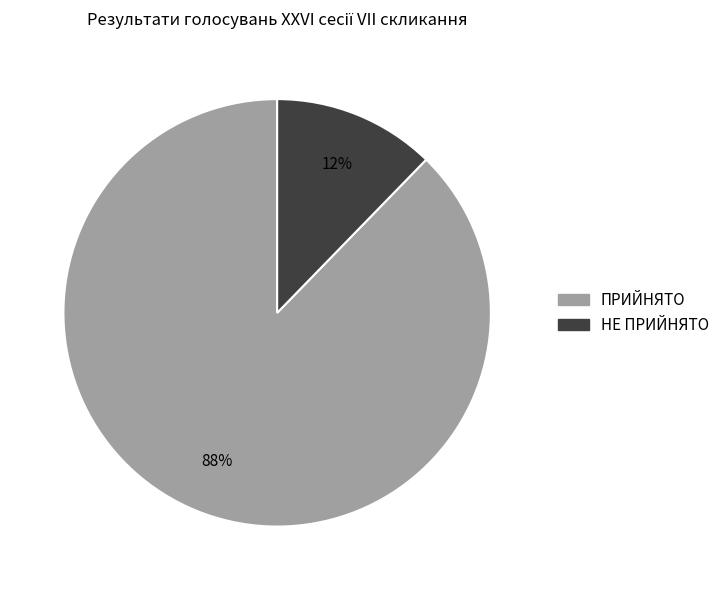

How many slices are in this pie chart?

2